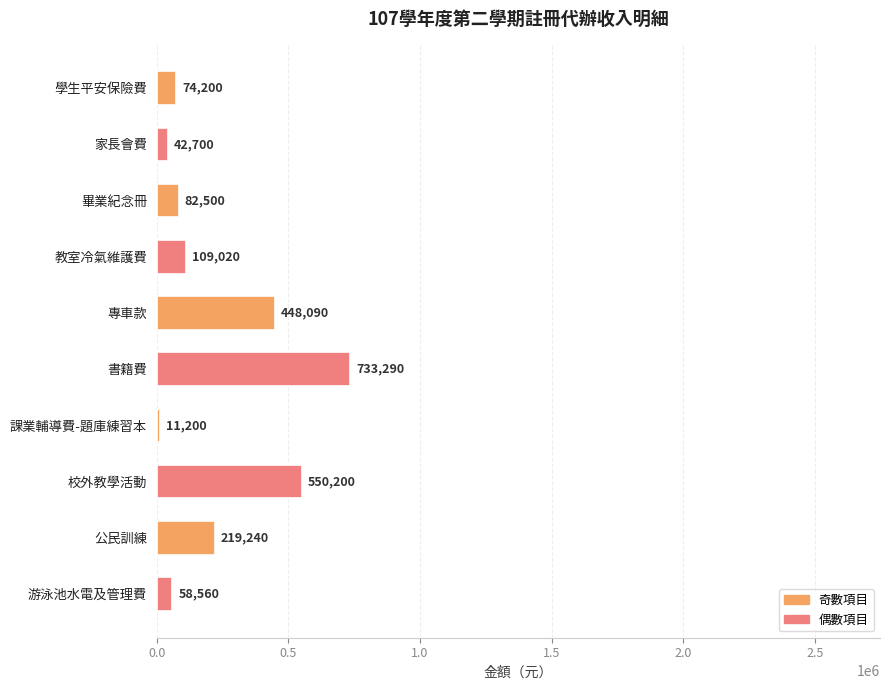

What is the difference between the second highest and minimum values?

539000